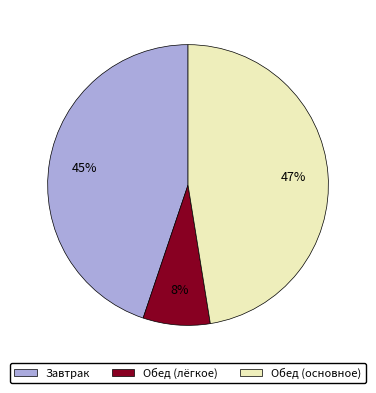

Is there any slice that represents more than half of the pie?

No